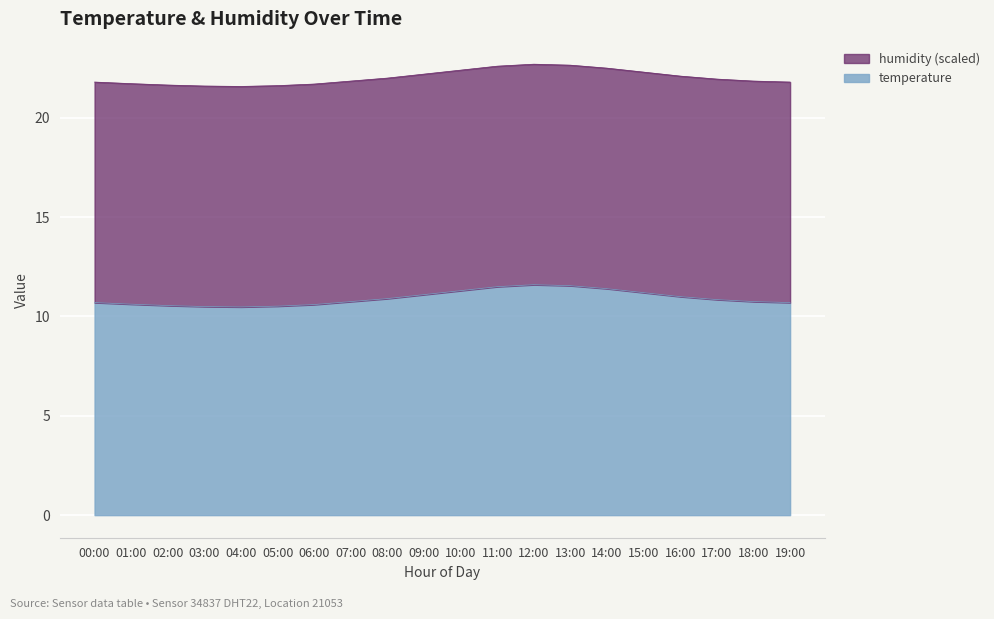

Reading left to right, what are all the values shown in this chart?

10.7	10.6	10.6	10.5	10.5	10.5	10.6	10.8	10.9	11.1	11.3	11.5	11.6	11.6	11.4	11.2	11.0	10.8	10.8	10.7